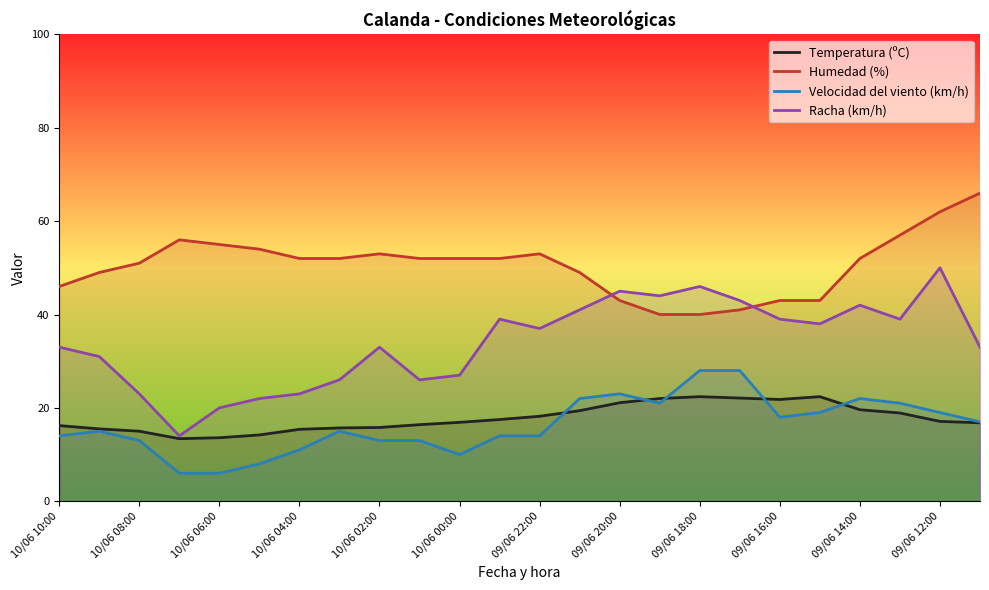

What is the maximum value shown in the chart?

66.0